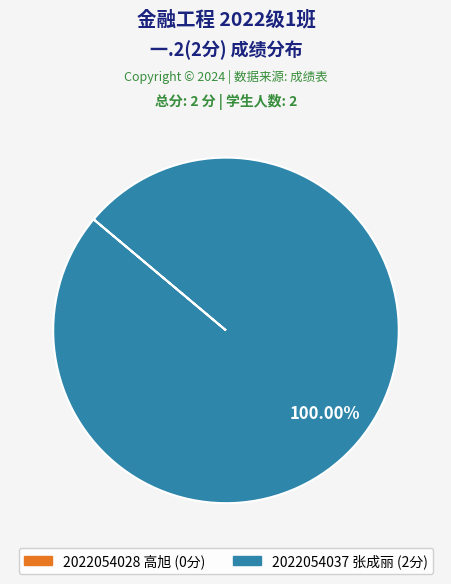

Does any single category account for the majority?

Yes